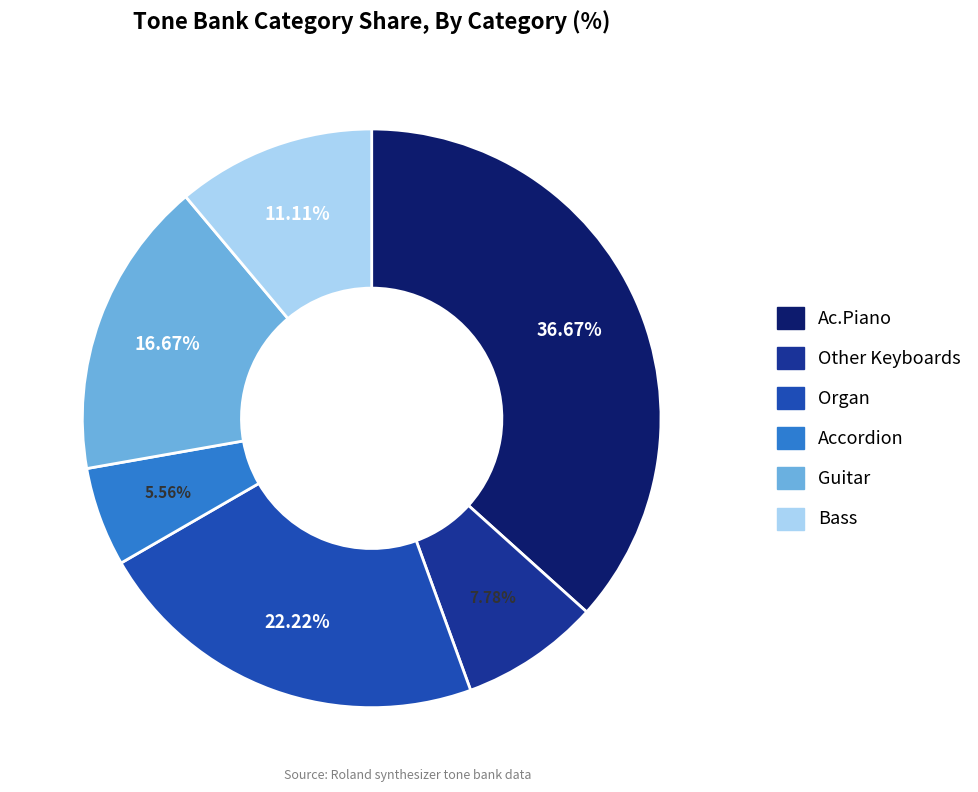

To the nearest percent, what is the difference between the largest and smallest slice percentages?

31%